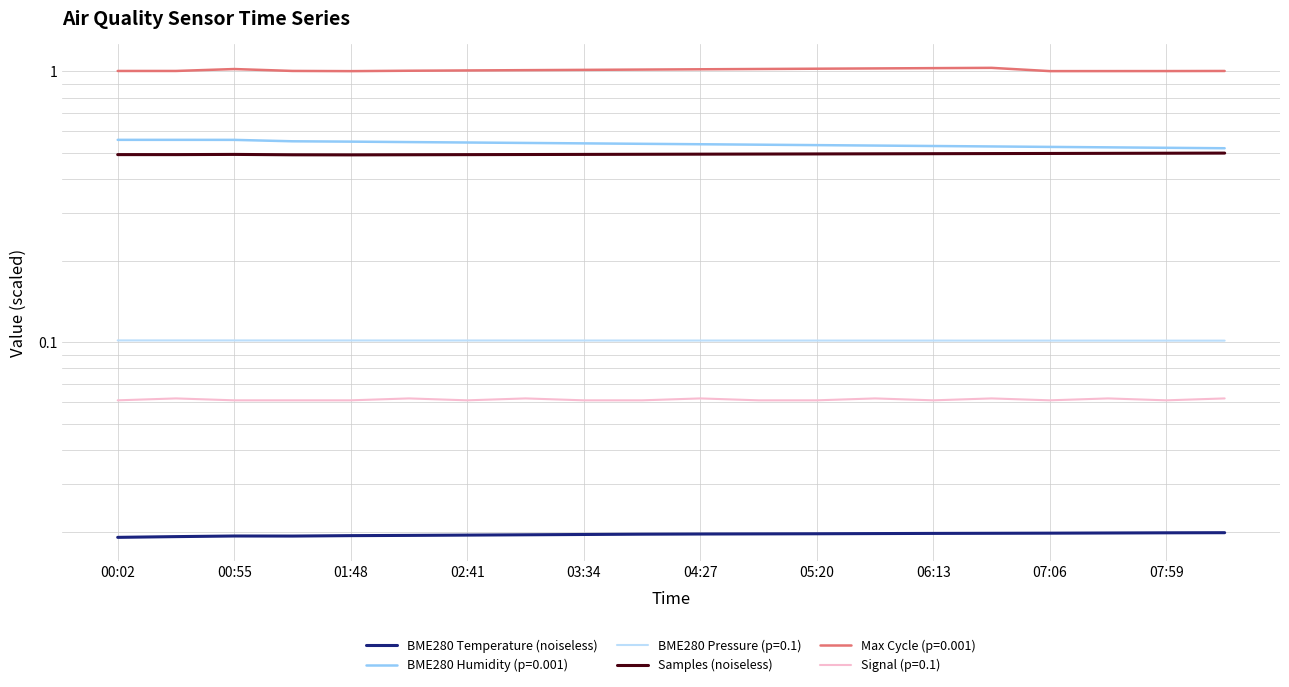

Which category has the lowest value in the Samples (noiseless) series?

01:48